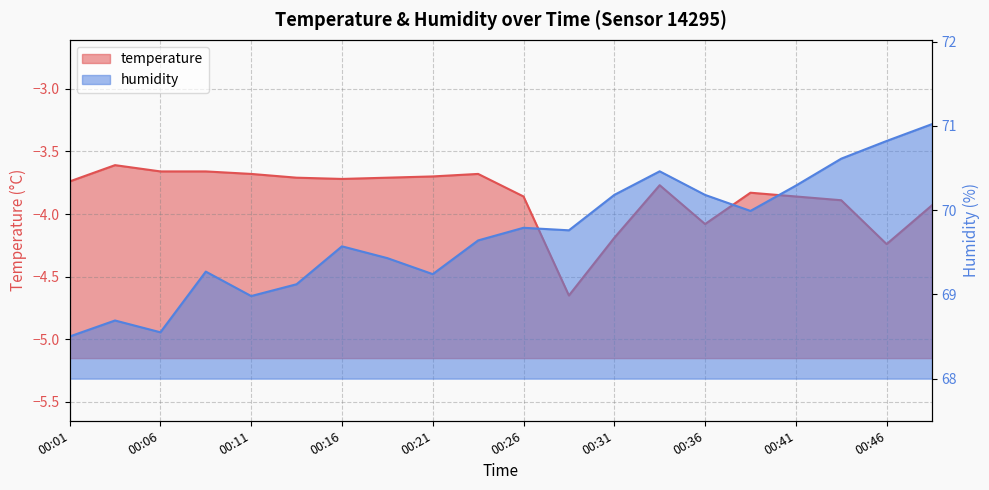

True or false: temperature and humidity cross at least once.

False